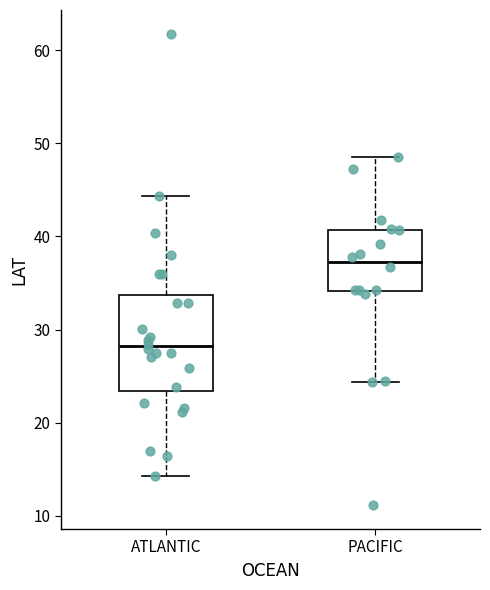

Which box has the highest median line?

PACIFIC